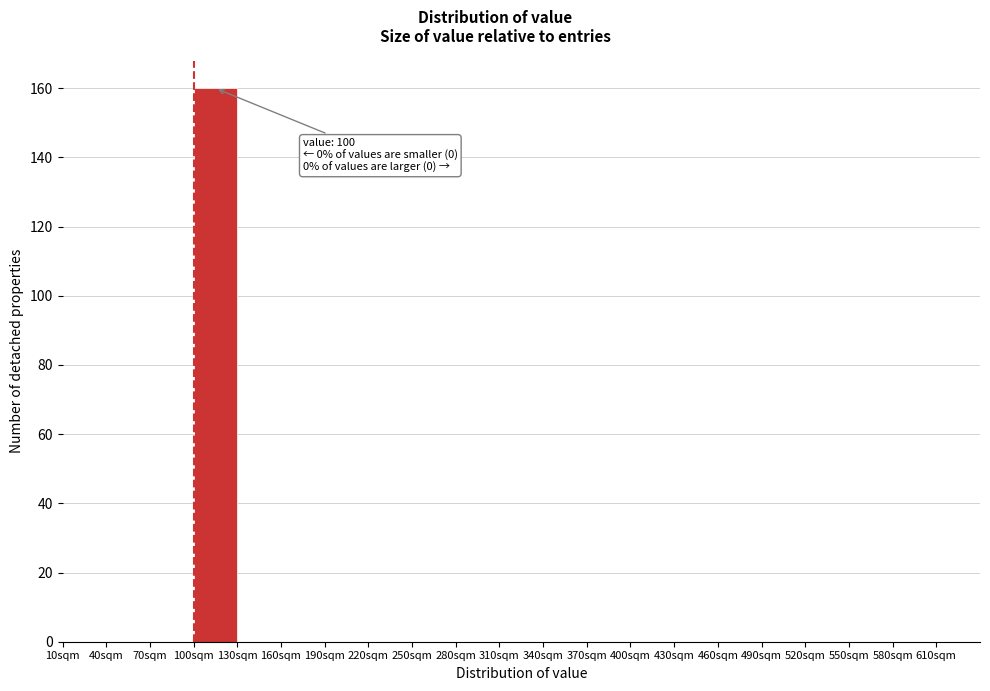

Over which range of the x-axis is the bar tallest?

100 to 130